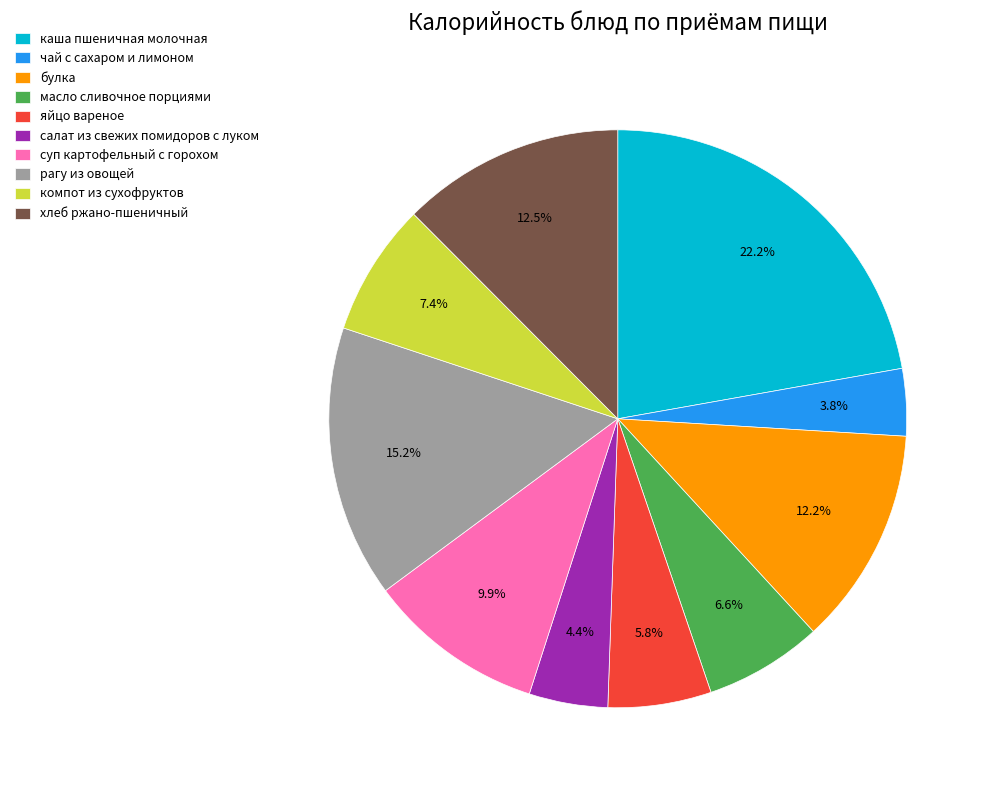

Is it true that каша пшеничная молочная is 13% of the pie?

False